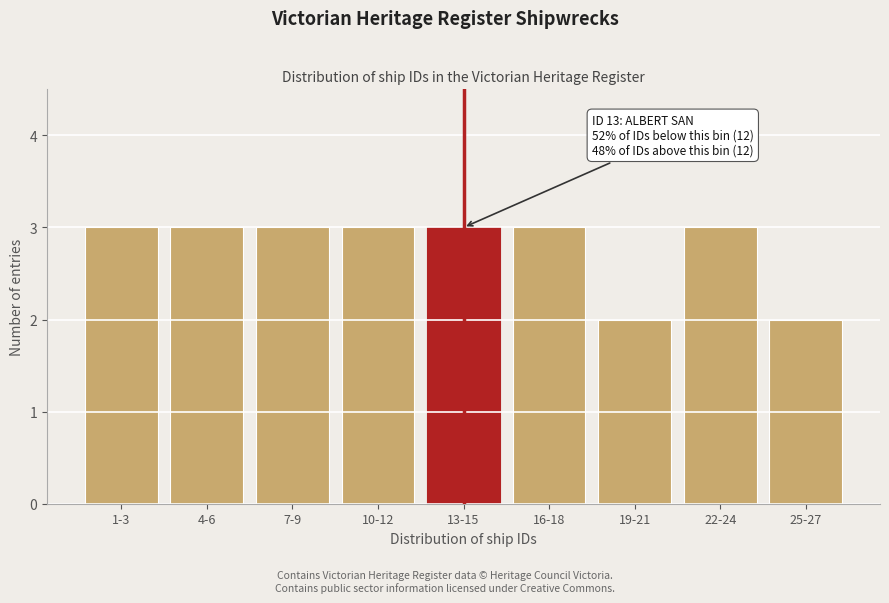

Reading left to right, extract all data points from this chart.

1-3=3	4-6=3	7-9=3	10-12=3	13-15=3	16-18=3	19-21=2	22-24=3	25-27=2